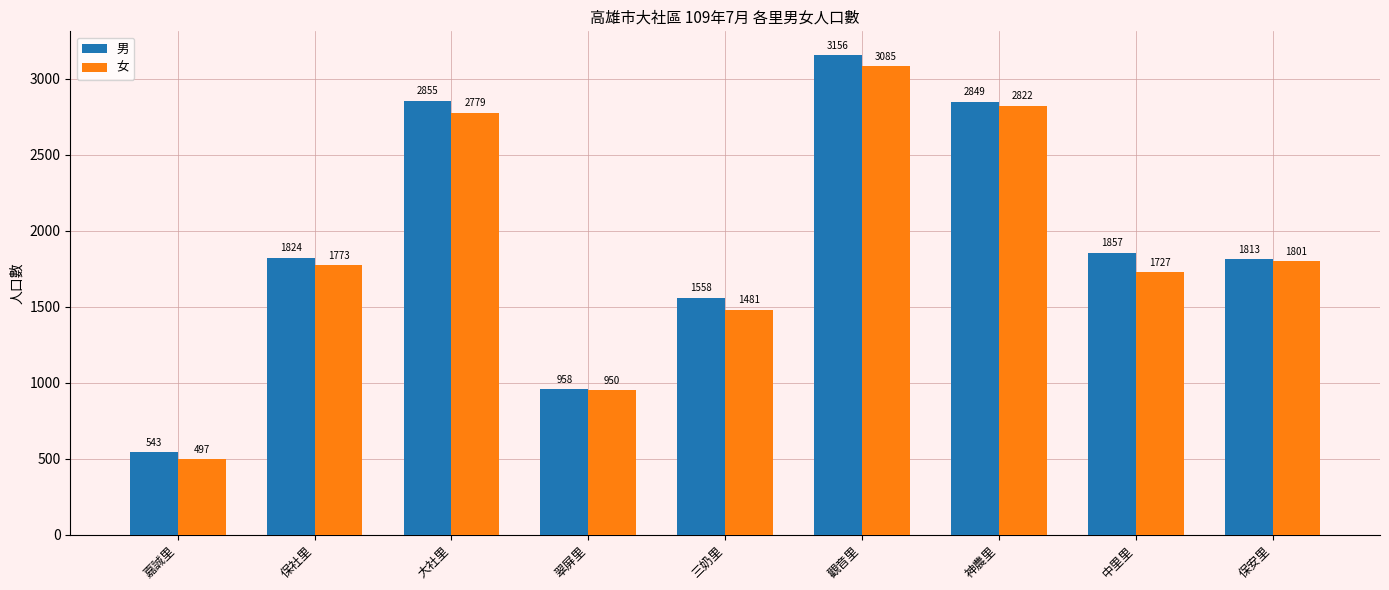

What is the difference between the second highest and second lowest values in the 男 series?

1897